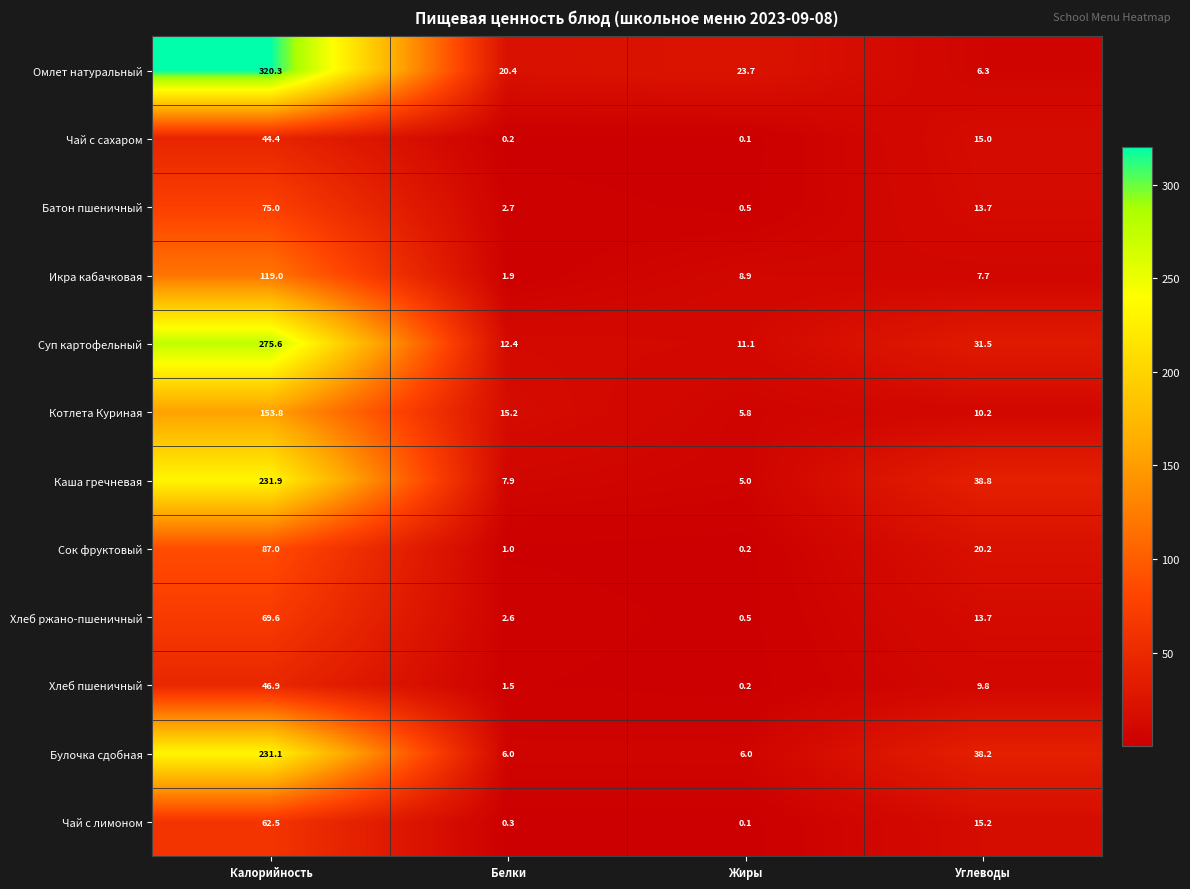

What is the total value across all series at Углеводы?

220.3